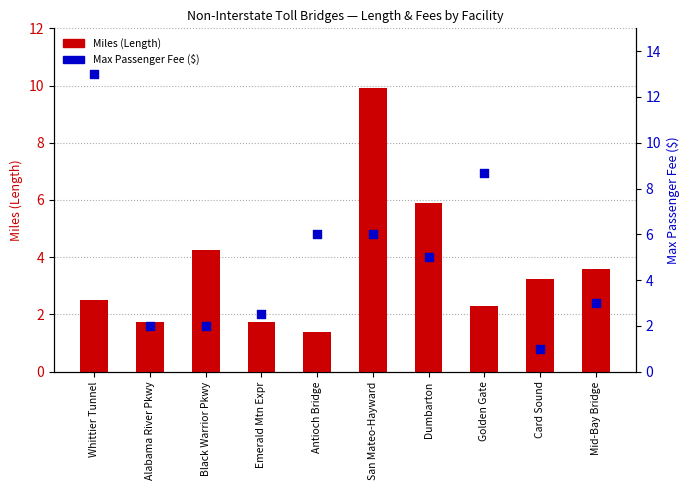

Which series has the widest spread of Y values?

Max Passenger Fee ($)